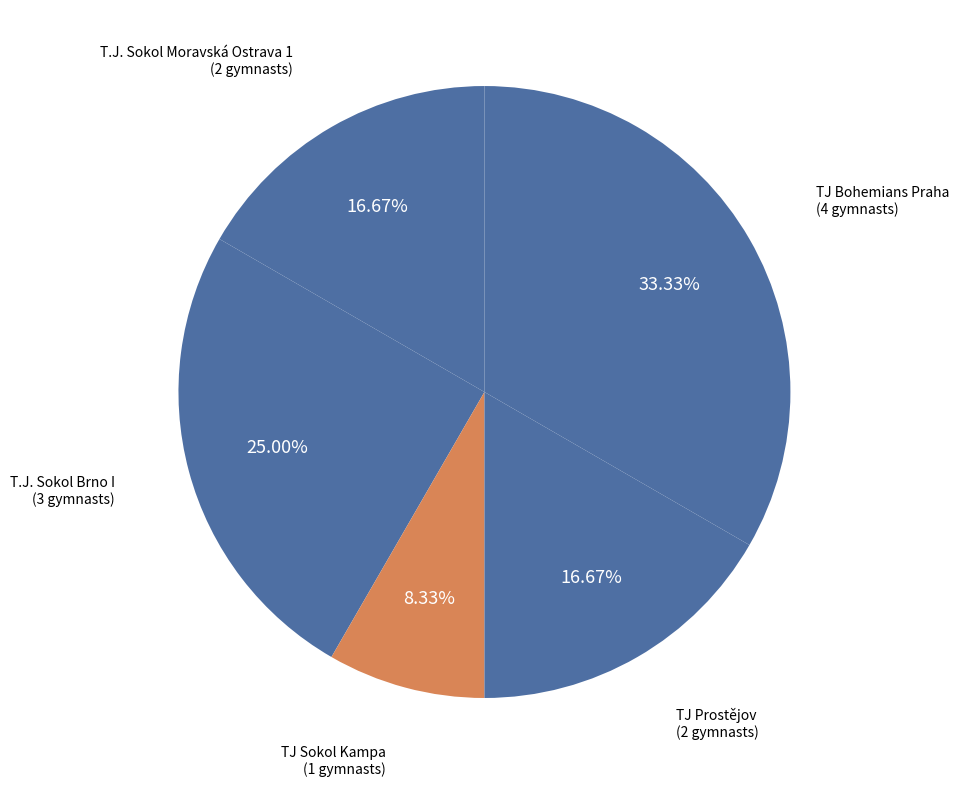

What is the smallest slice in the pie chart?

TJ Sokol Kampa